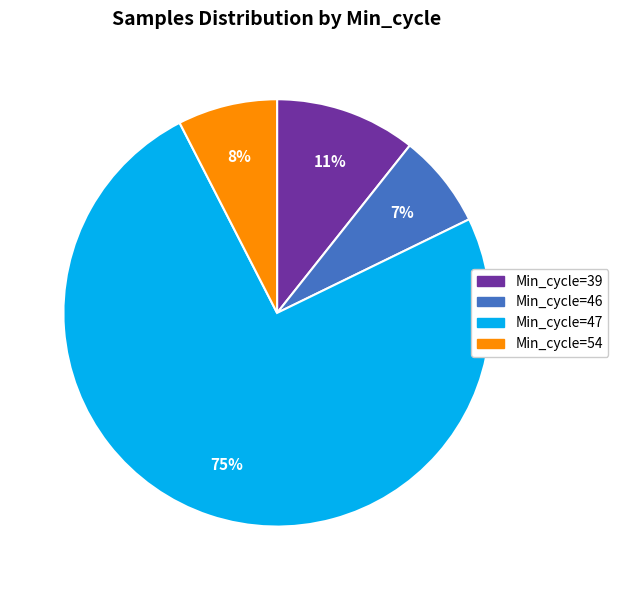

To the nearest percent, what is the average slice percentage?

25%